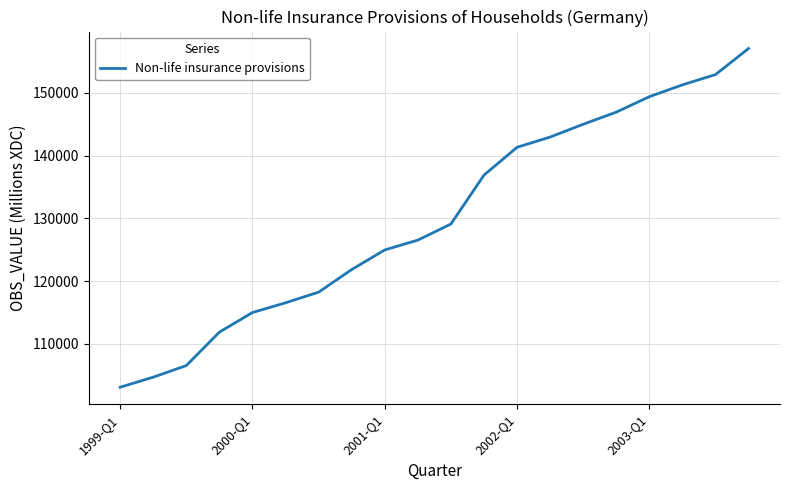

What is the difference between the maximum and minimum values?

54012